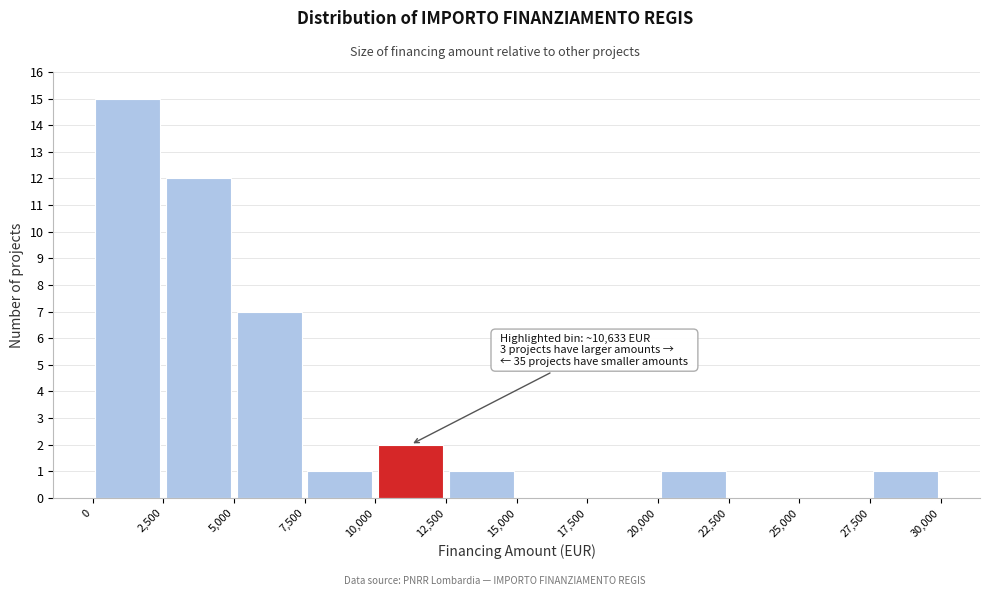

Over which range of the x-axis is the bar tallest?

0 to 2,500